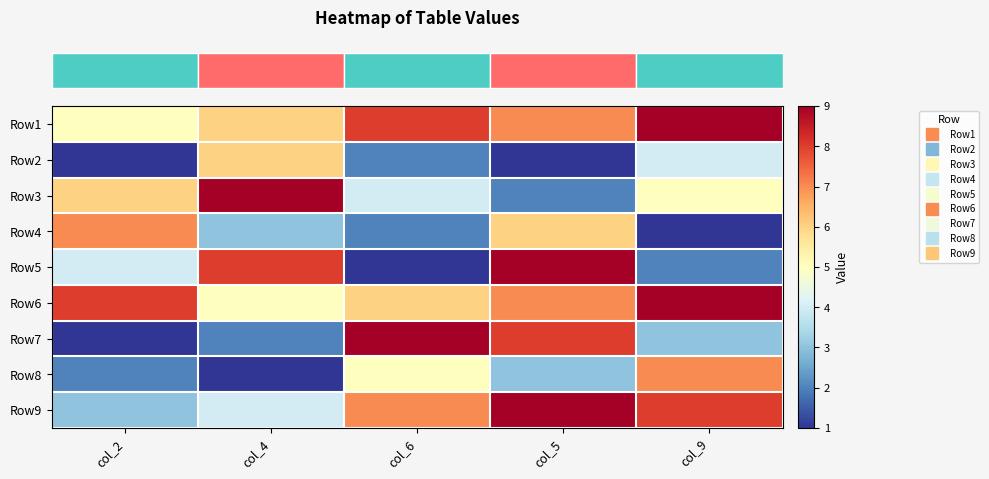

What is the difference between the highest and lowest values at col_4?

8